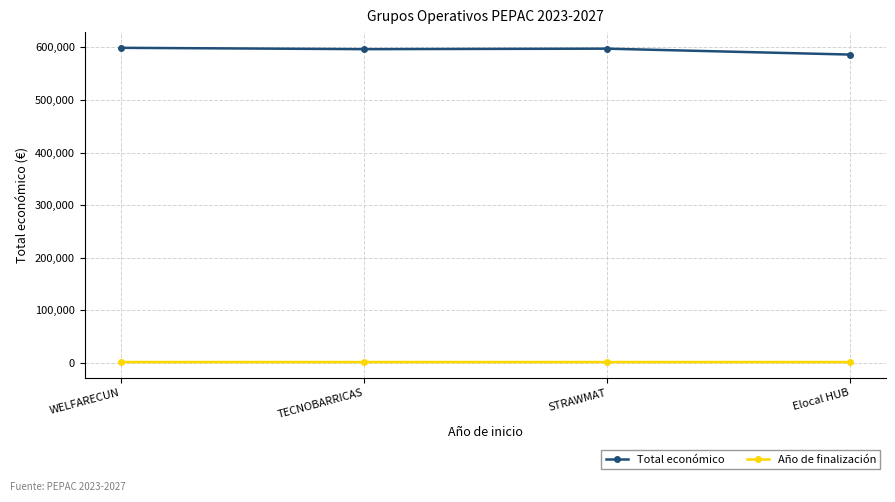

What is the smallest value displayed?

2026